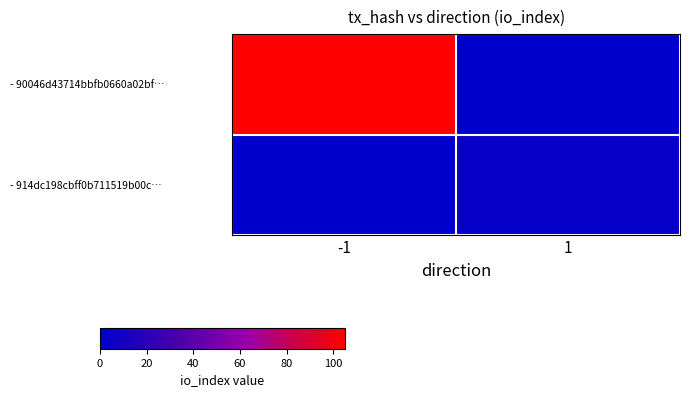

Reading right to left, transcribe all the data shown in this chart.

- 90046d43714bbfb0660a02bf…: 1=0	-1=105
- 914dc198cbff0b711519b00c…: 1=3	-1=0